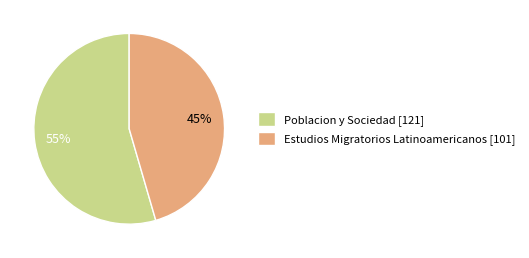

Which has a higher value, Estudios Migratorios Latinoamericanos [101] or Poblacion y Sociedad [121]?

Poblacion y Sociedad [121]